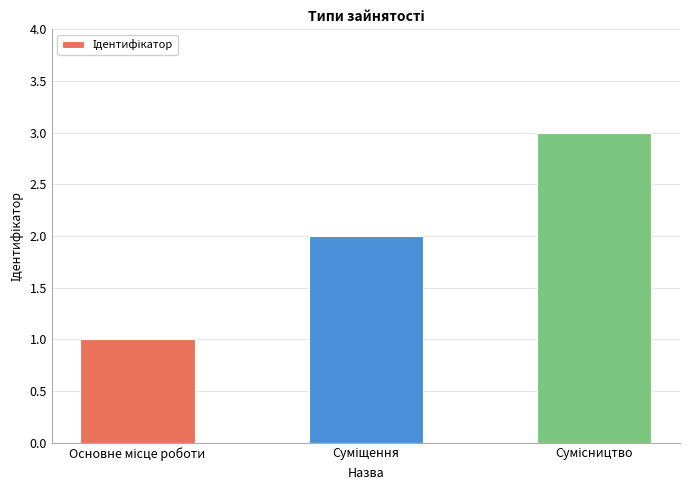

What is the smallest value displayed?

1